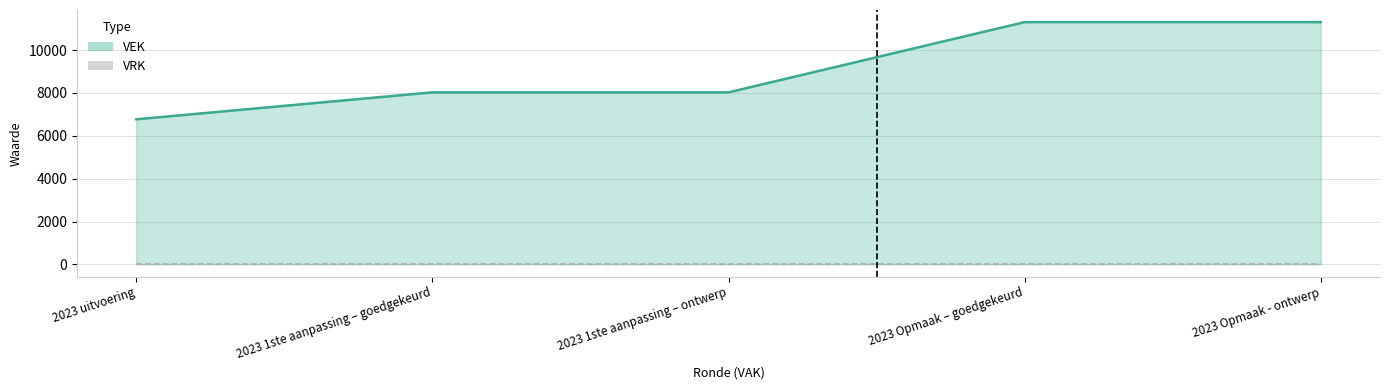

True or false: VEK (line) and VRK cross at least once.

False